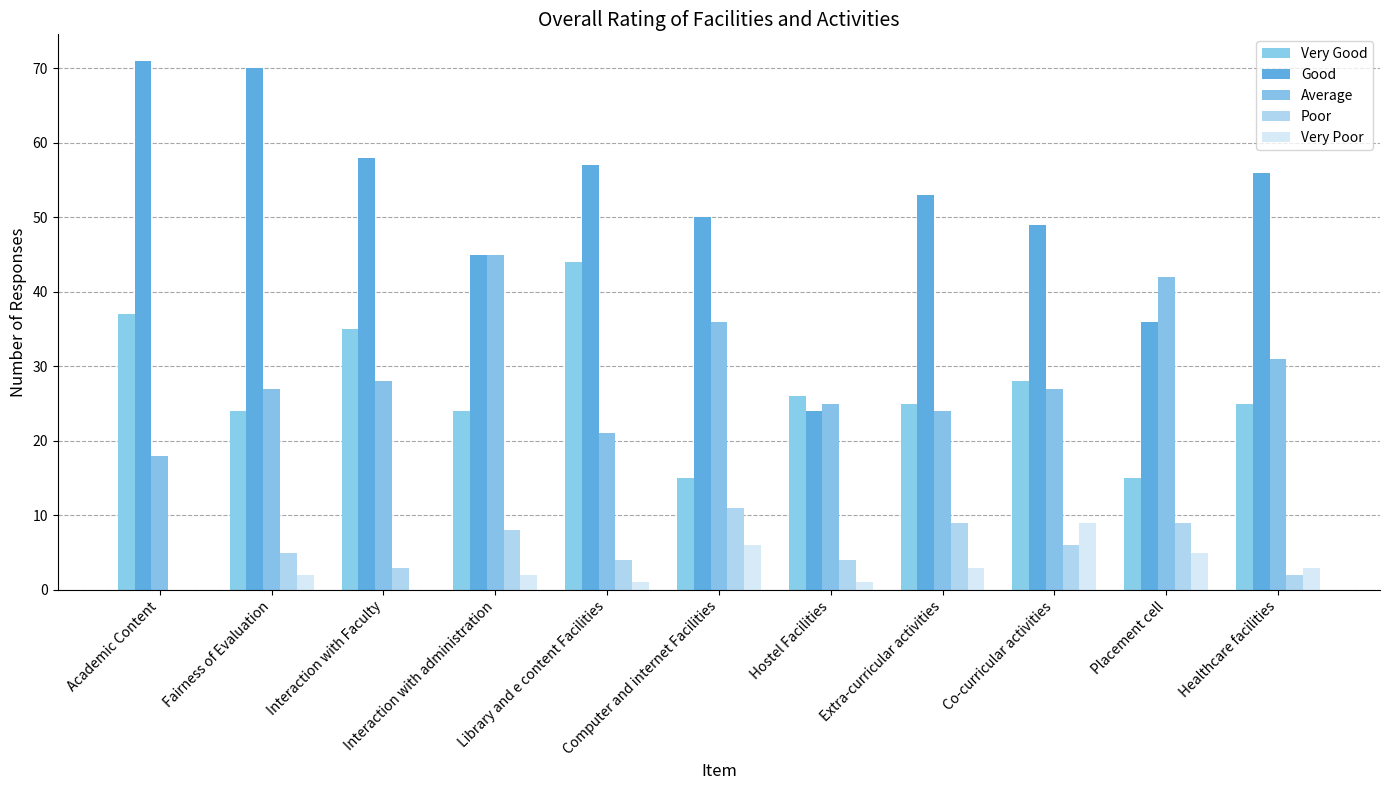

Which label corresponds to the largest value in the chart?

Academic Content